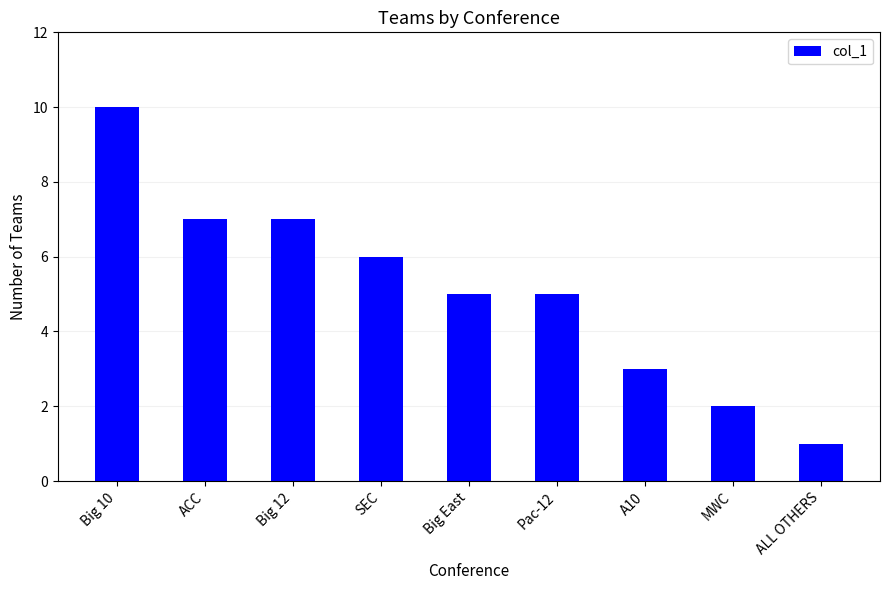

What is the sum of the values at SEC and Big 10?

16